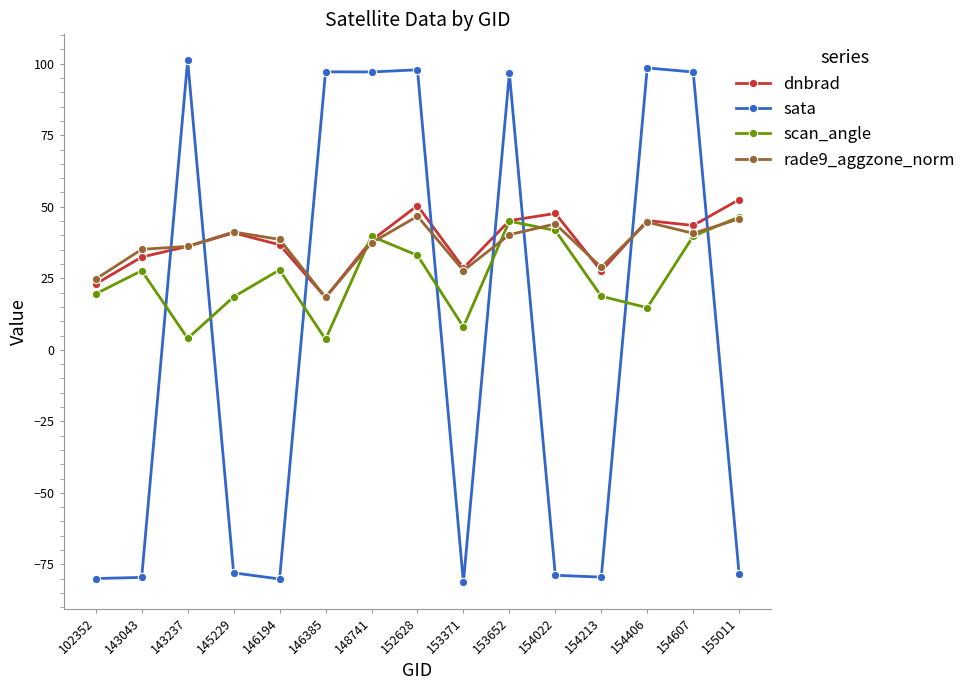

Where is the first local minimum for scan_angle?

143237